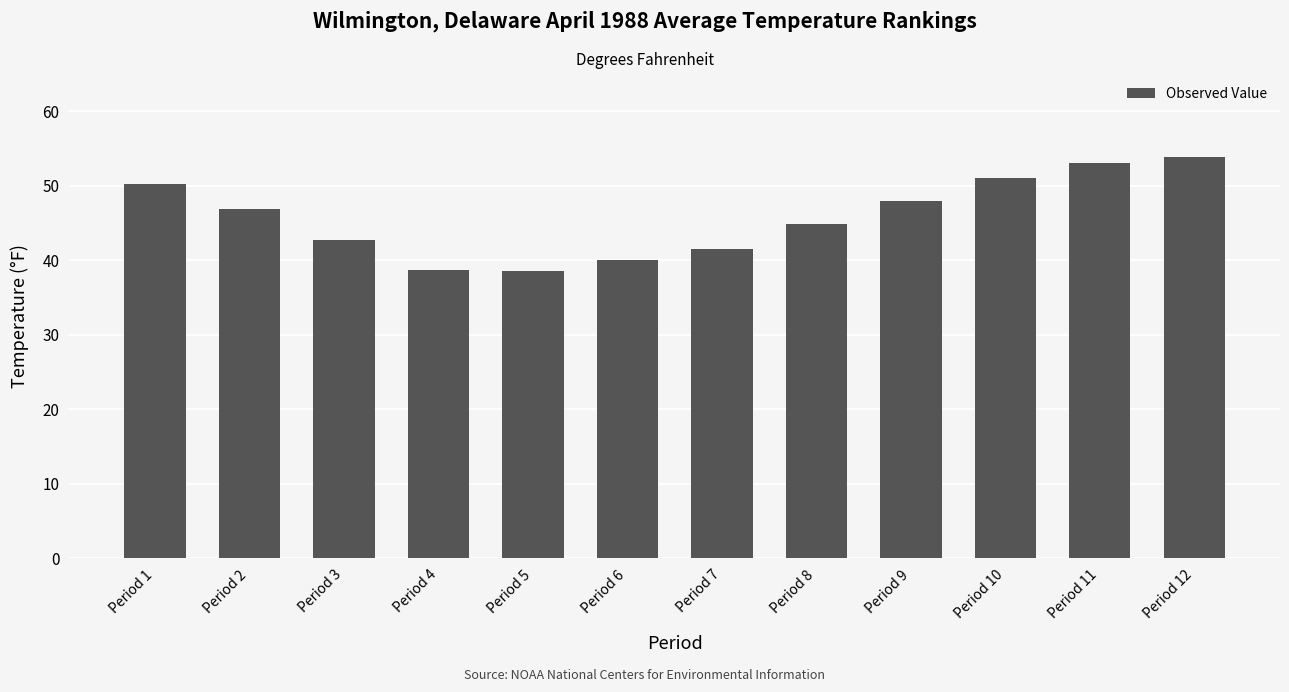

Read the value at Period 5.

38.6